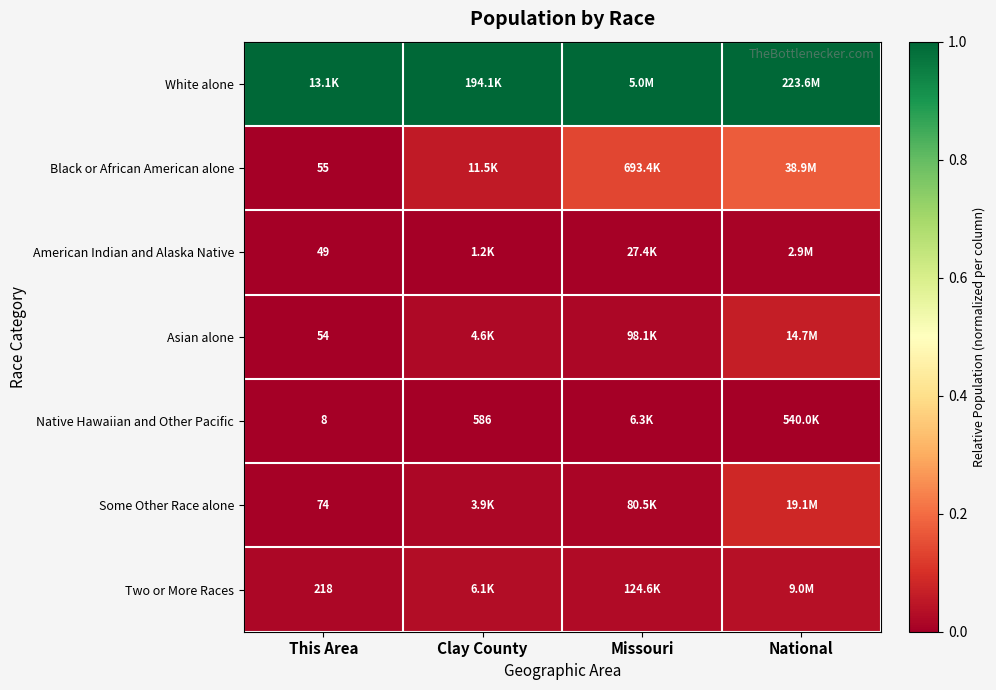

At which category does the chart reach its minimum across all series?

This Area